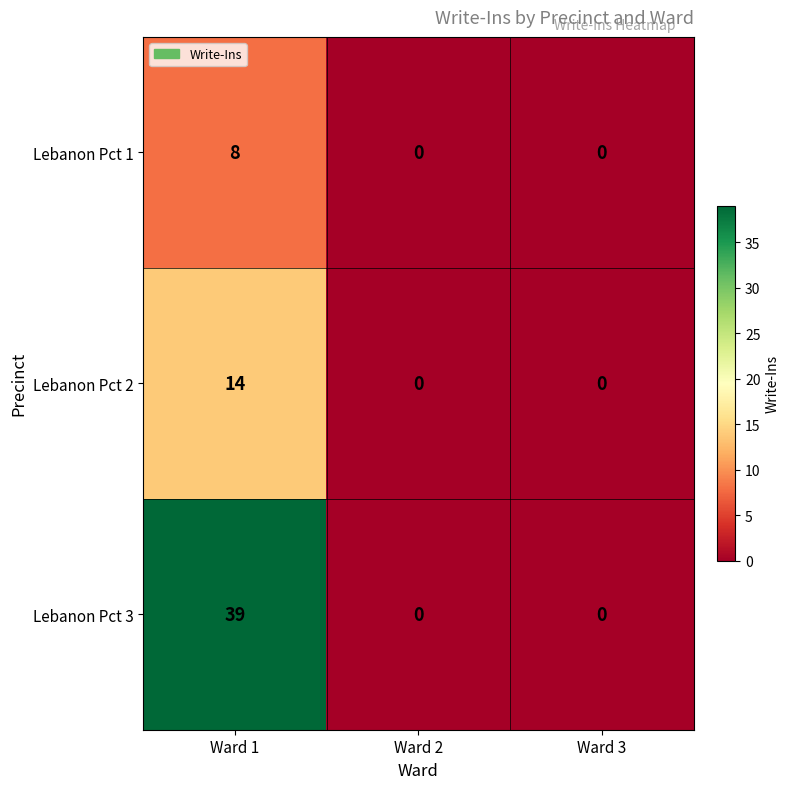

Reading right to left, transcribe all the data shown in this chart.

Lebanon Pct 1: 0	0	8
Lebanon Pct 2: 0	0	14
Lebanon Pct 3: 0	0	39